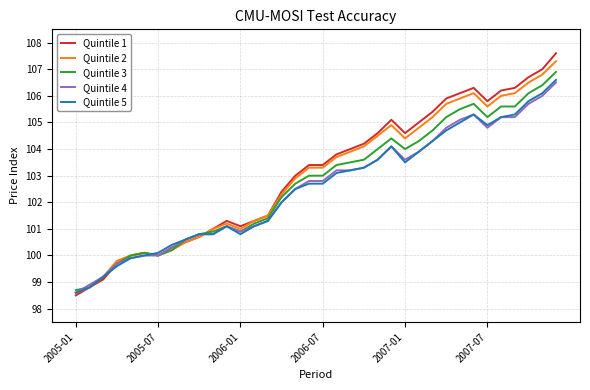

What are all the series names shown in the legend?

Quintile 1, Quintile 2, Quintile 3, Quintile 4, Quintile 5